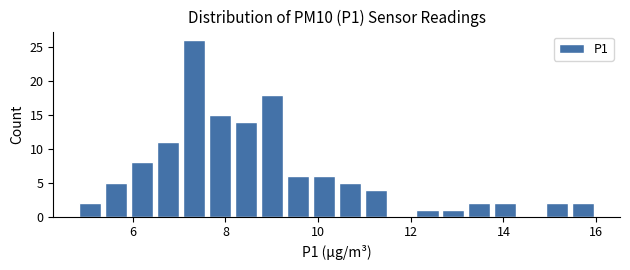

Around what value on the x-axis is the tallest bar? Give the approximate position of its centre, as read against the axis.

7.4